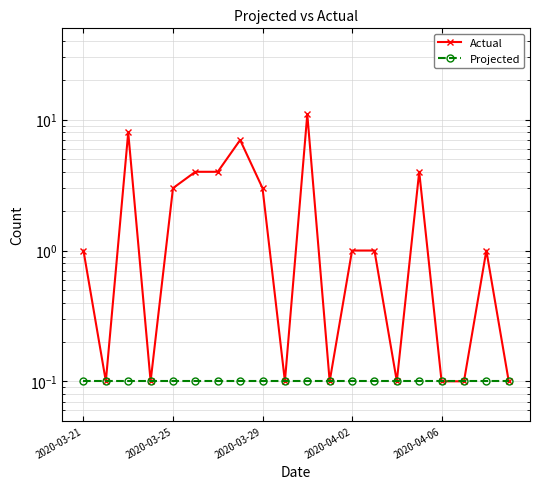

The value of Actual at 2020-03-25 is 1.3. True or false?

False